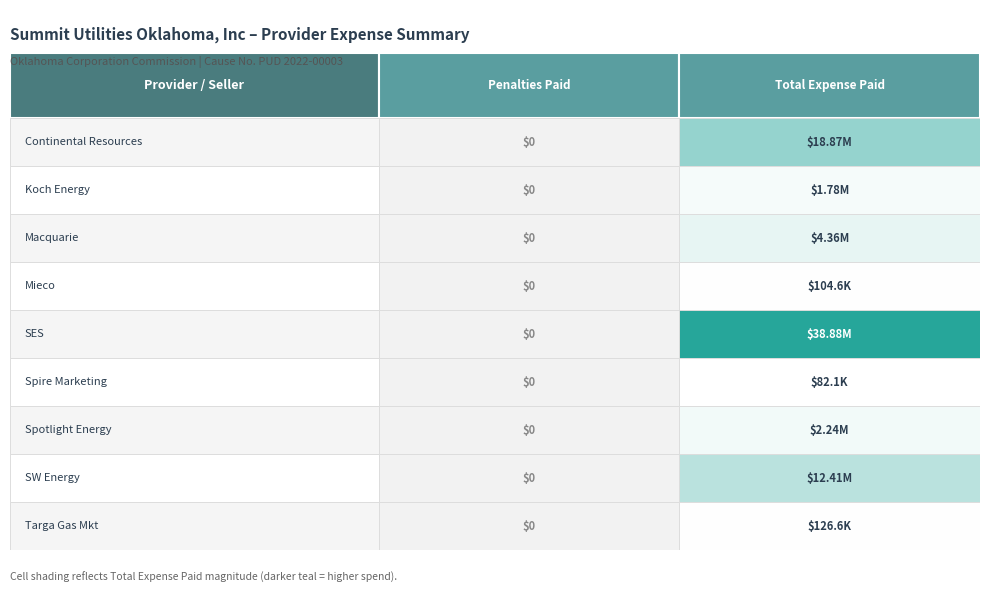

Reading left to right, list all the values displayed in this chart.

Continental Resources: 0=0.0	1=18873500.0
Koch Energy: 0=0.0	1=1779786.1
Macquarie: 0=0.0	1=4358383.2
Mieco: 0=0.0	1=104647.4
SES: 0=0.0	1=38880323.3
Spire Marketing: 0=0.0	1=82125.1
Spotlight Energy: 0=0.0	1=2241382.3
SW Energy: 0=0.0	1=12413740.7
Targa Gas Mkt: 0=0.0	1=126639.8